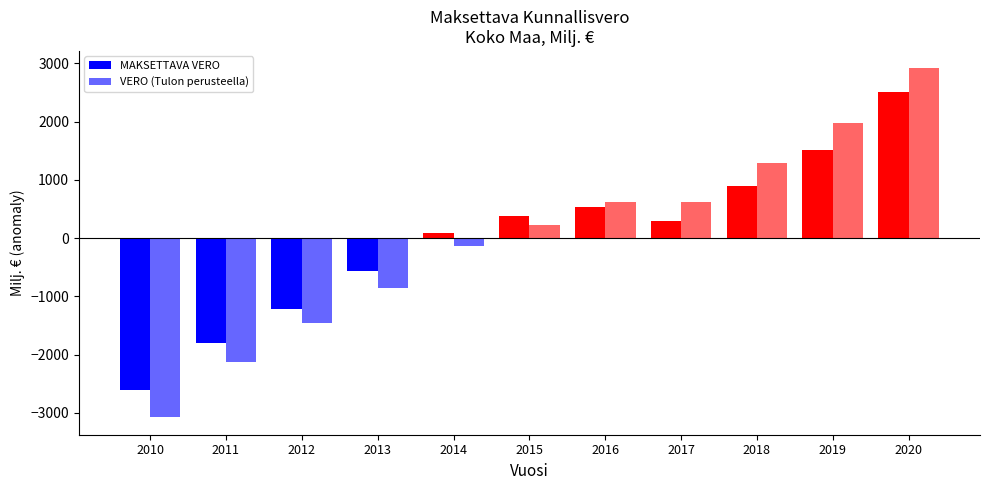

What is the difference between the maximum and minimum values in the MAKSETTAVA VERO series?

5117.0